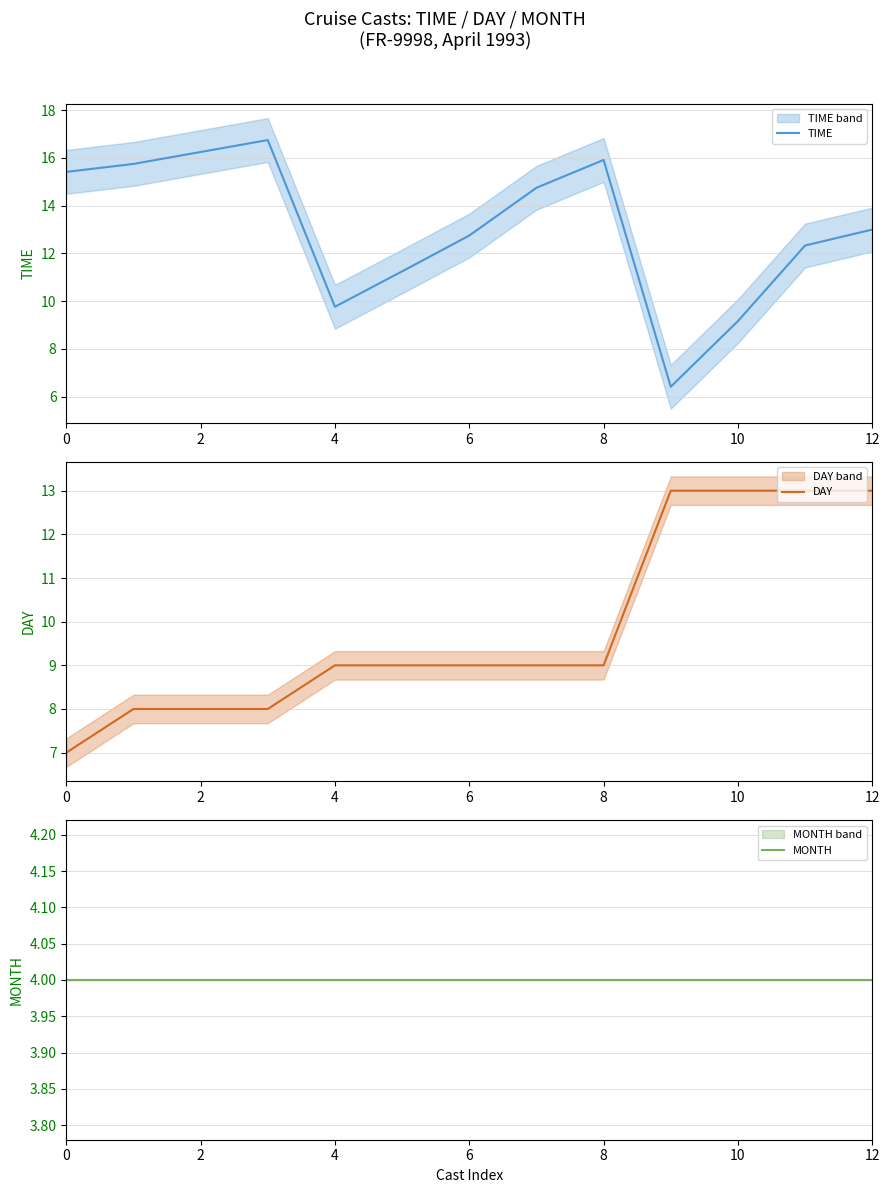

True or false: TIME and MONTH intersect in this chart.

False